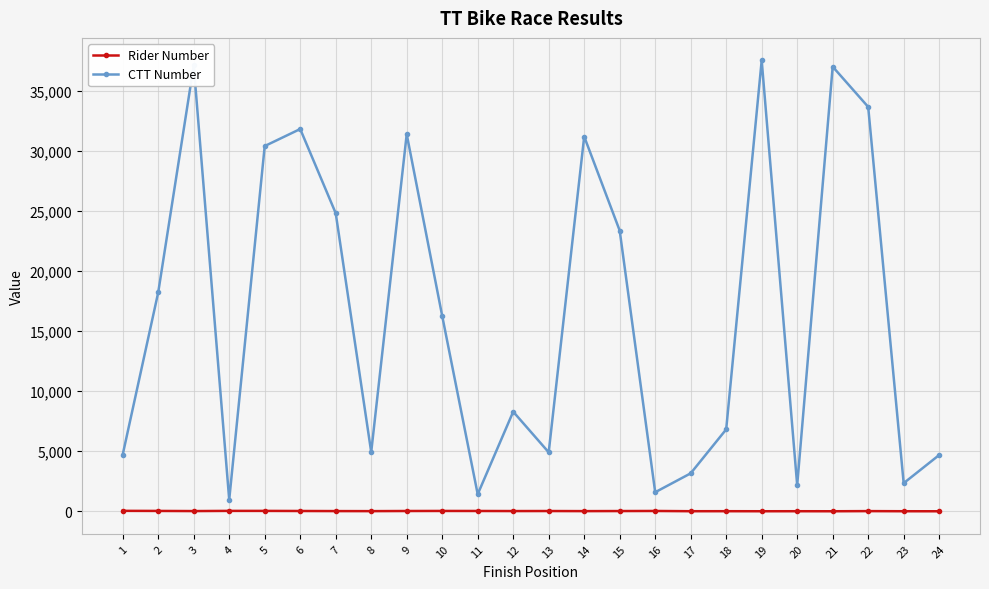

Which series changed the most between 7 and 23?

CTT Number